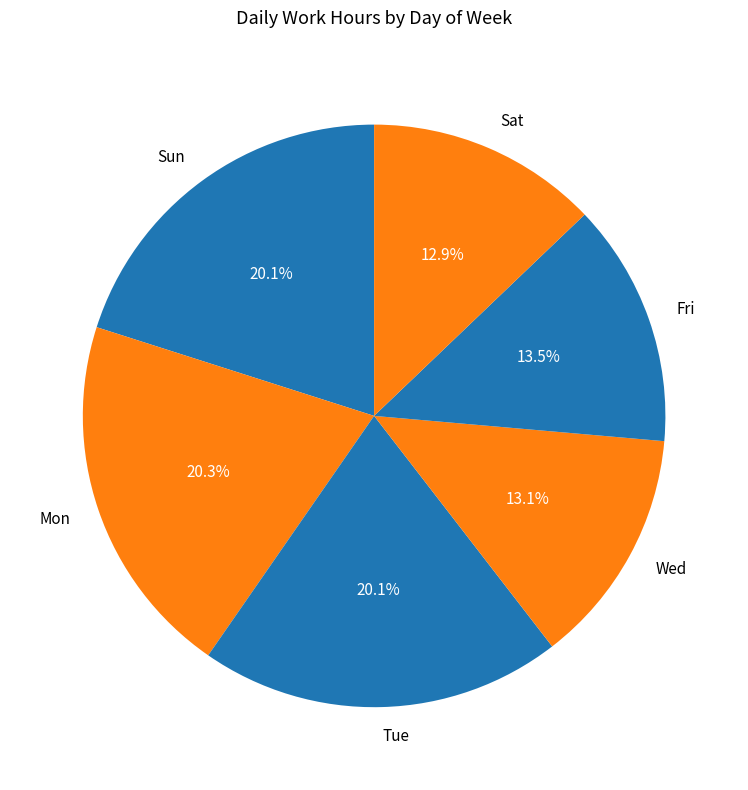

What is the ratio of the value at Sat to the value at Tue?

0.6